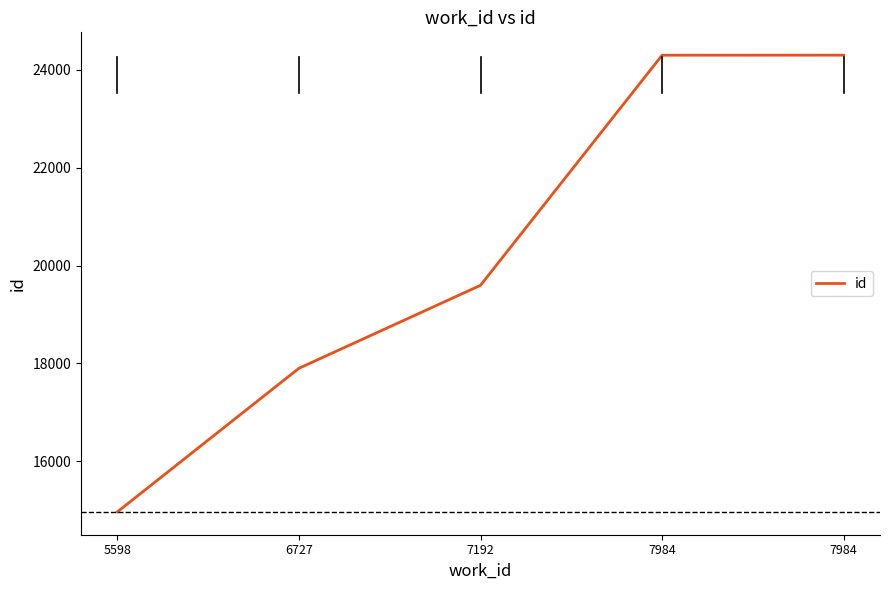

The value at 5598 is 14964. True or false?

True